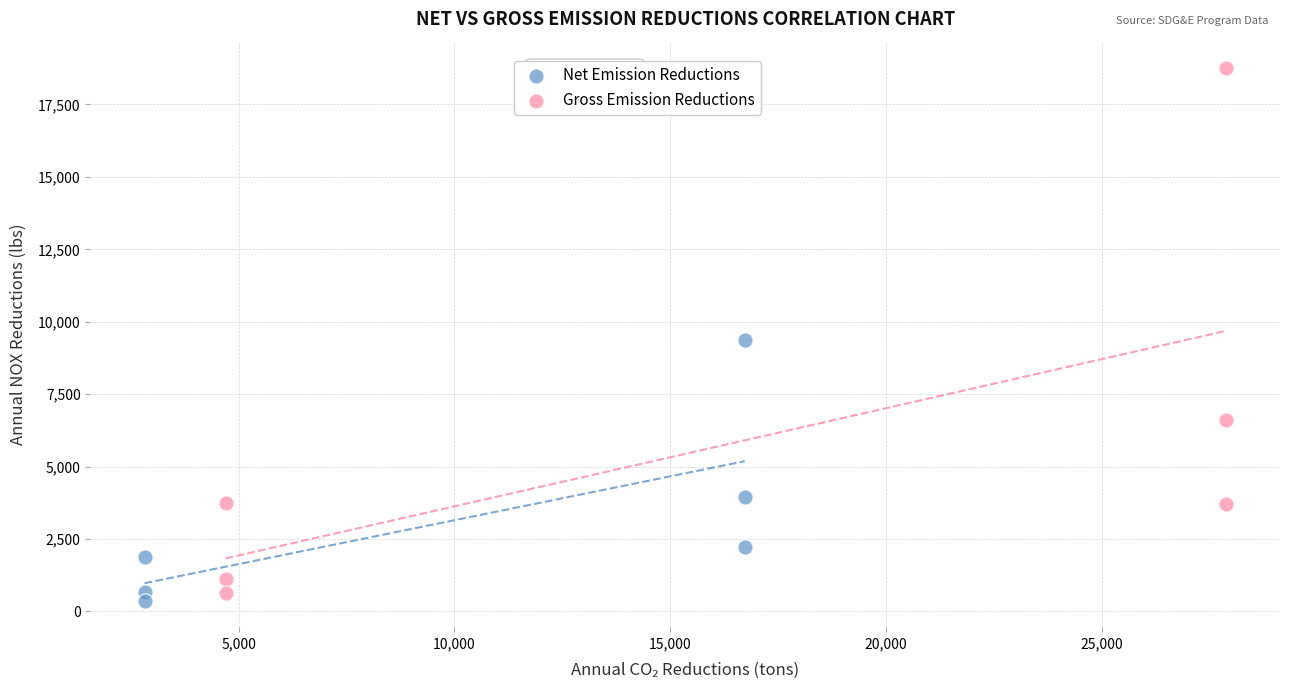

Which series has the widest spread of Y values?

Gross Emission Reductions